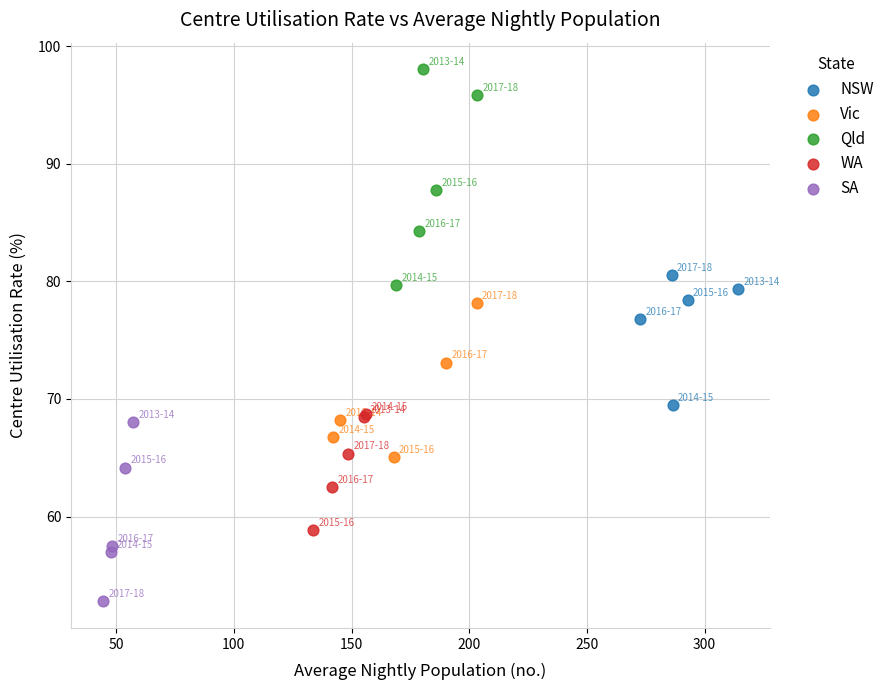

Which series has the widest spread of Y values?

Qld